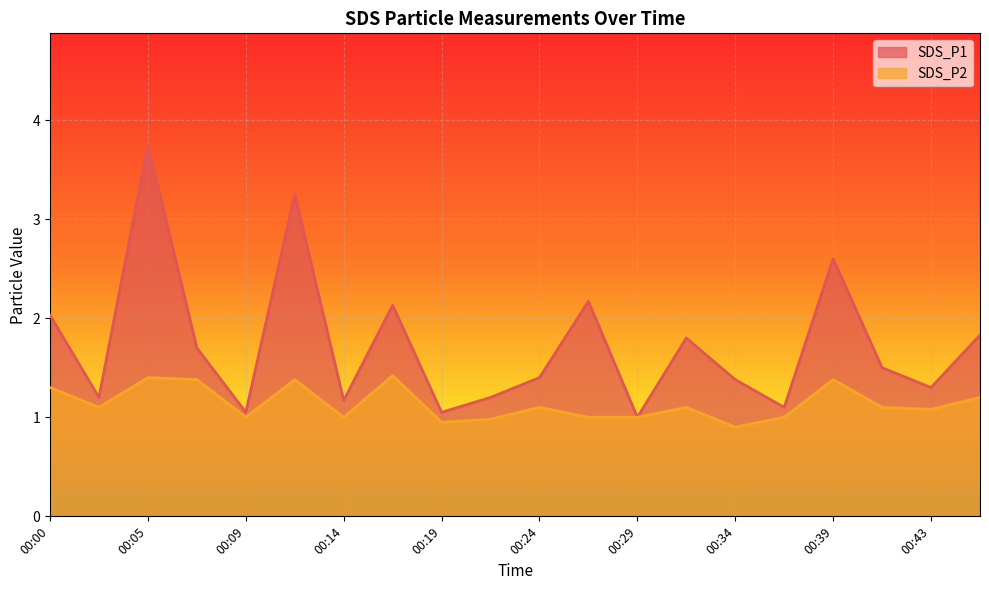

What is the highest value of the SDS_P1 series?

3.8